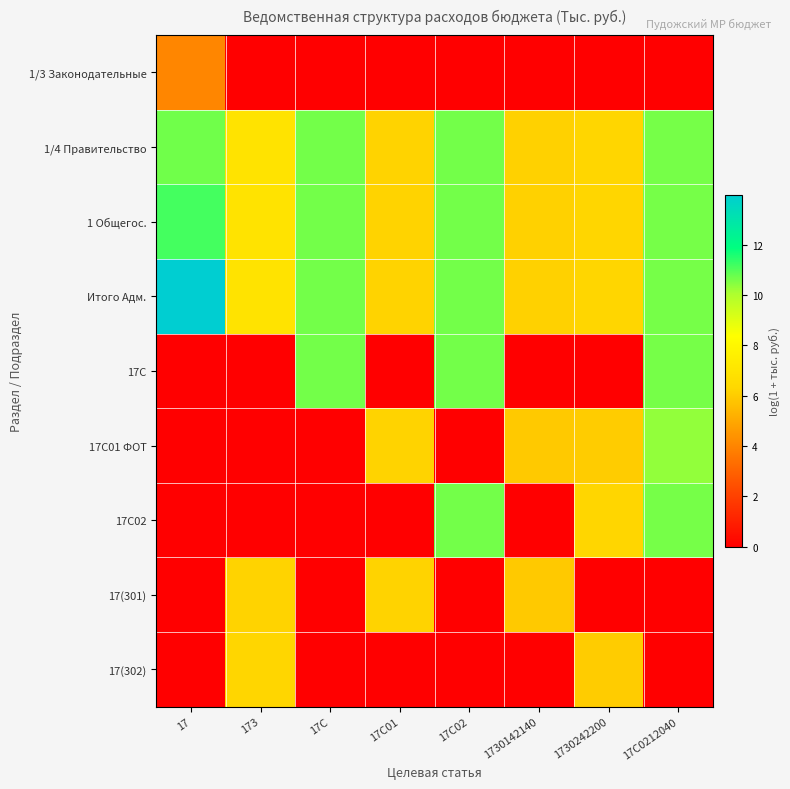

At how many categories does at least one series exceed 6?

8